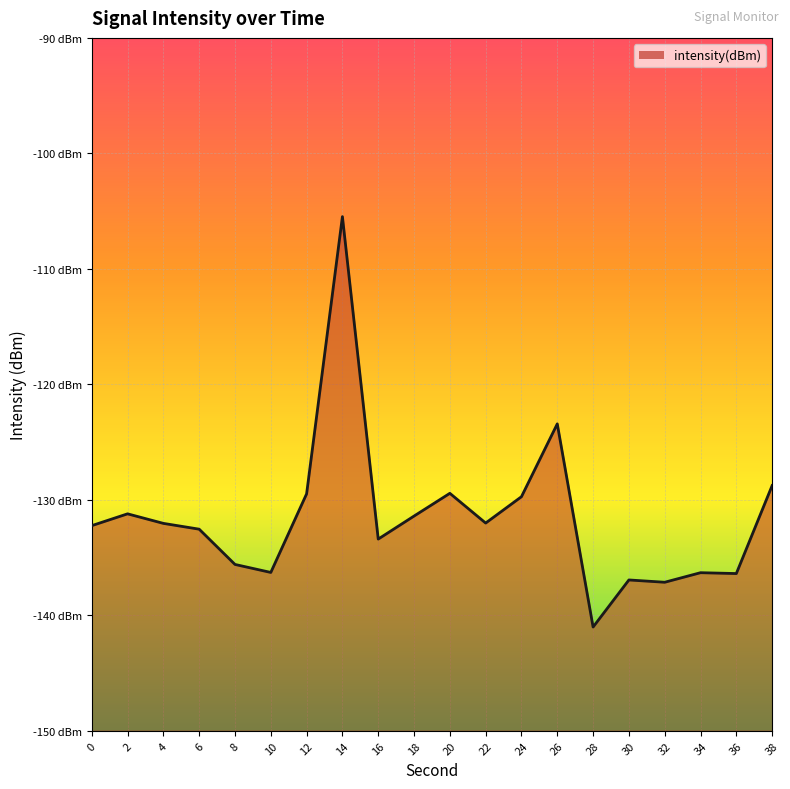

What is the value of the 19th point from the left?

-136.4